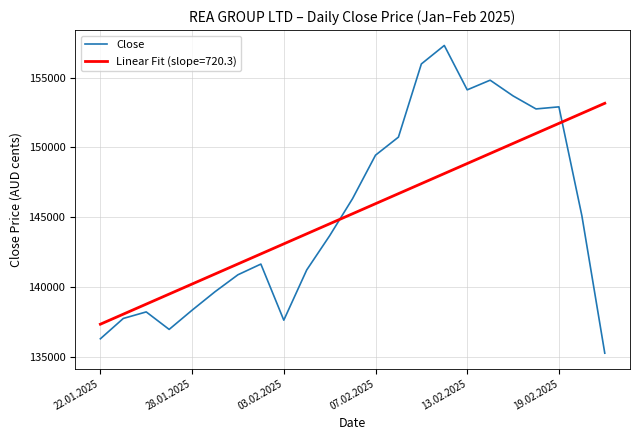

True or false: Linear Fit (slope=720.3) and Close cross at least once.

True